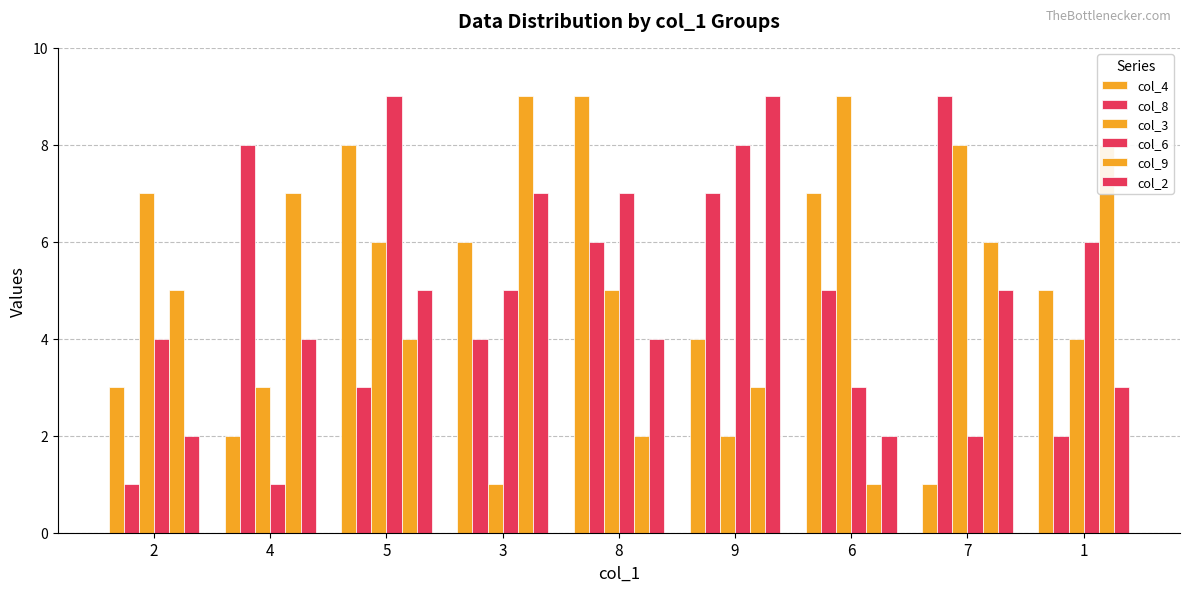

How many distinct data groups are displayed?

6